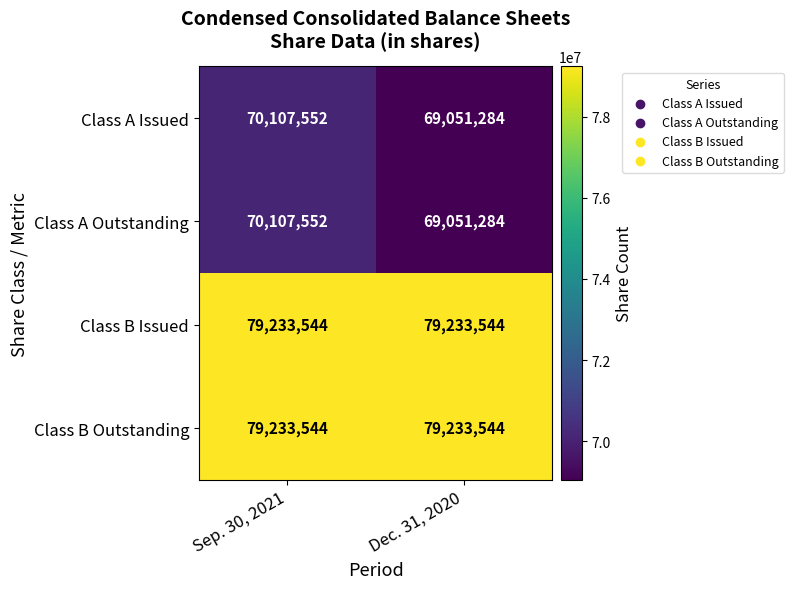

Is it true that Class A Outstanding equals 69051284 at Dec. 31, 2020?

True